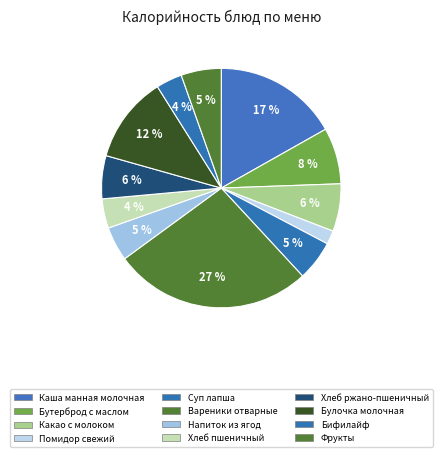

Is there any slice that represents more than half of the pie?

No